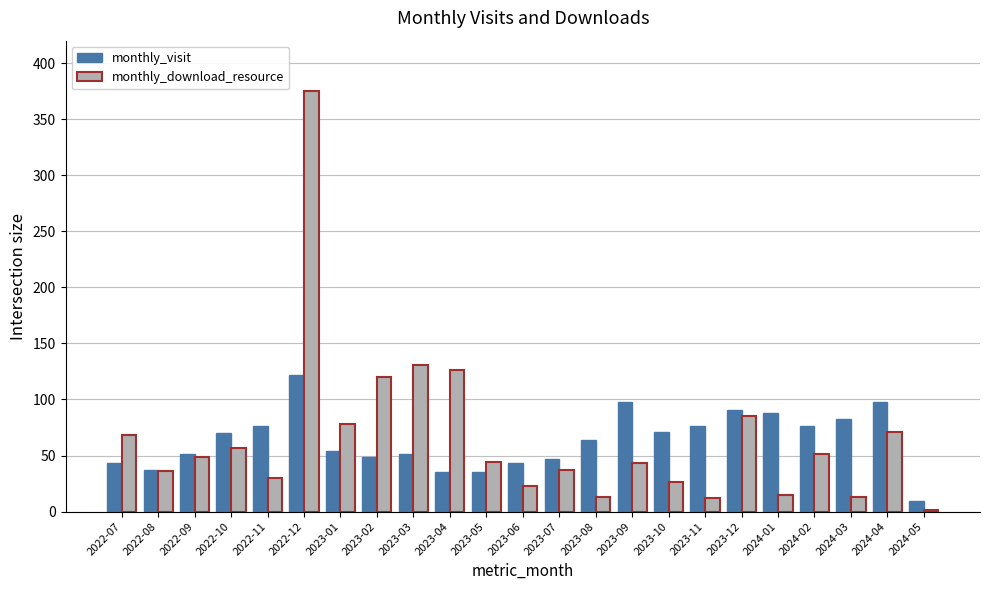

Is the value of monthly_visit at 2023-02 greater than the value of monthly_download_resource at 2023-02?

No